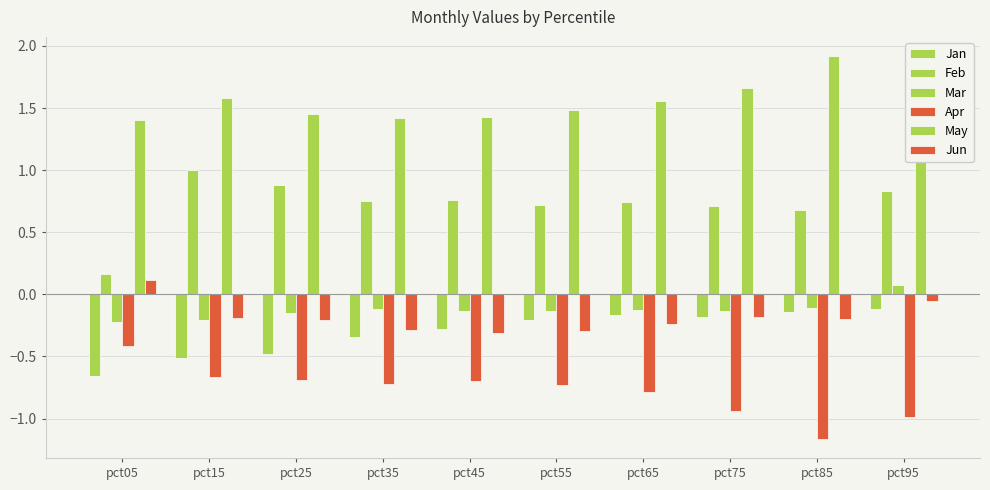

Which series has the widest spread of values?

Feb